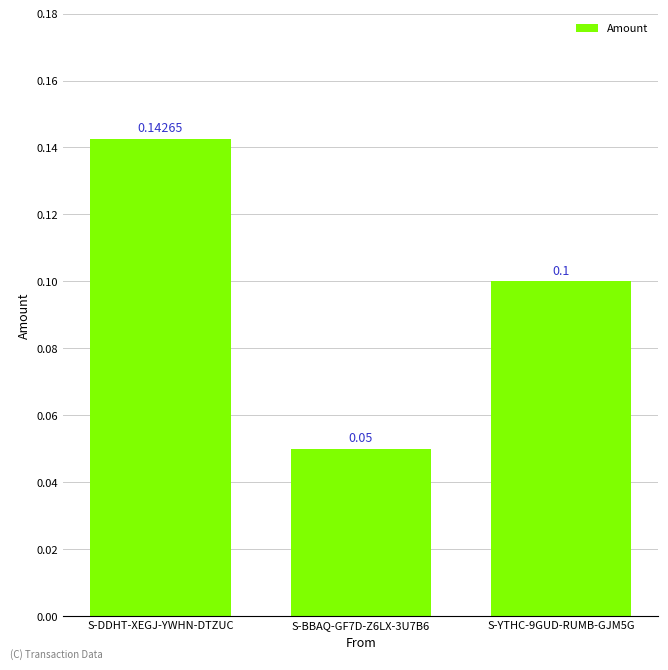

The chart shows a value of 0.1 at S-BBAQ-GF7D-Z6LX-3U7B6. True or false?

True